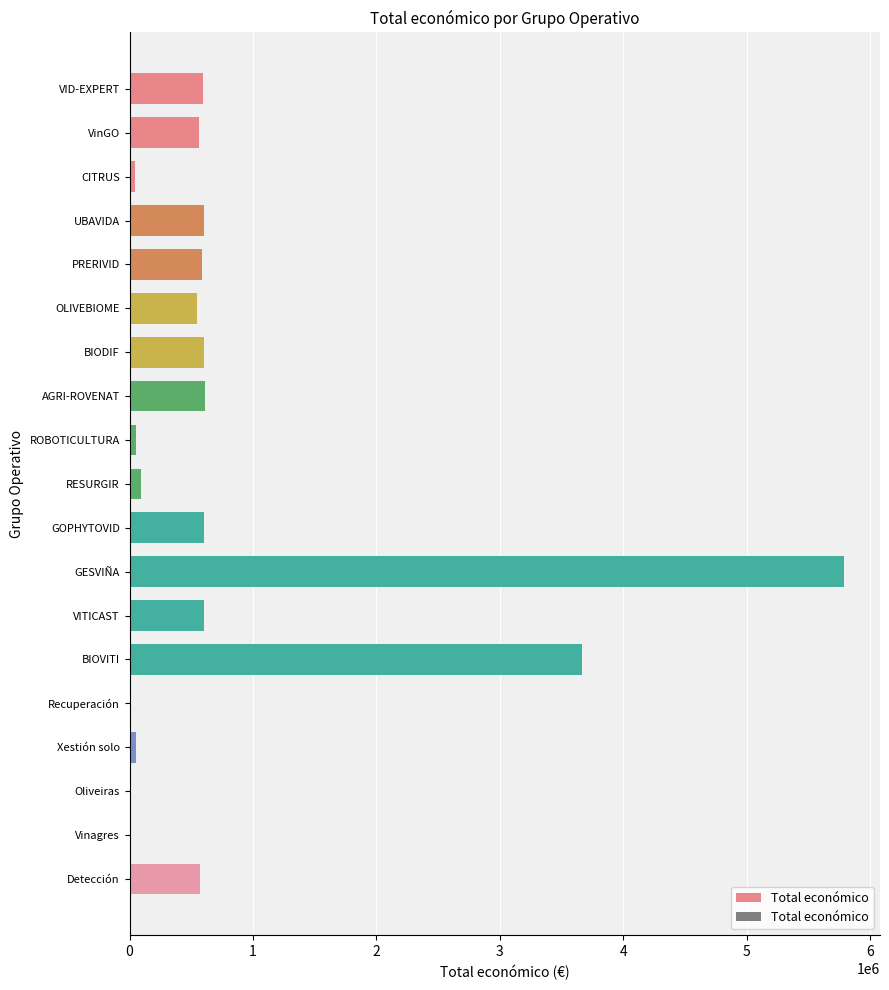

The chart shows a value of 589731 at PRERIVID. True or false?

True